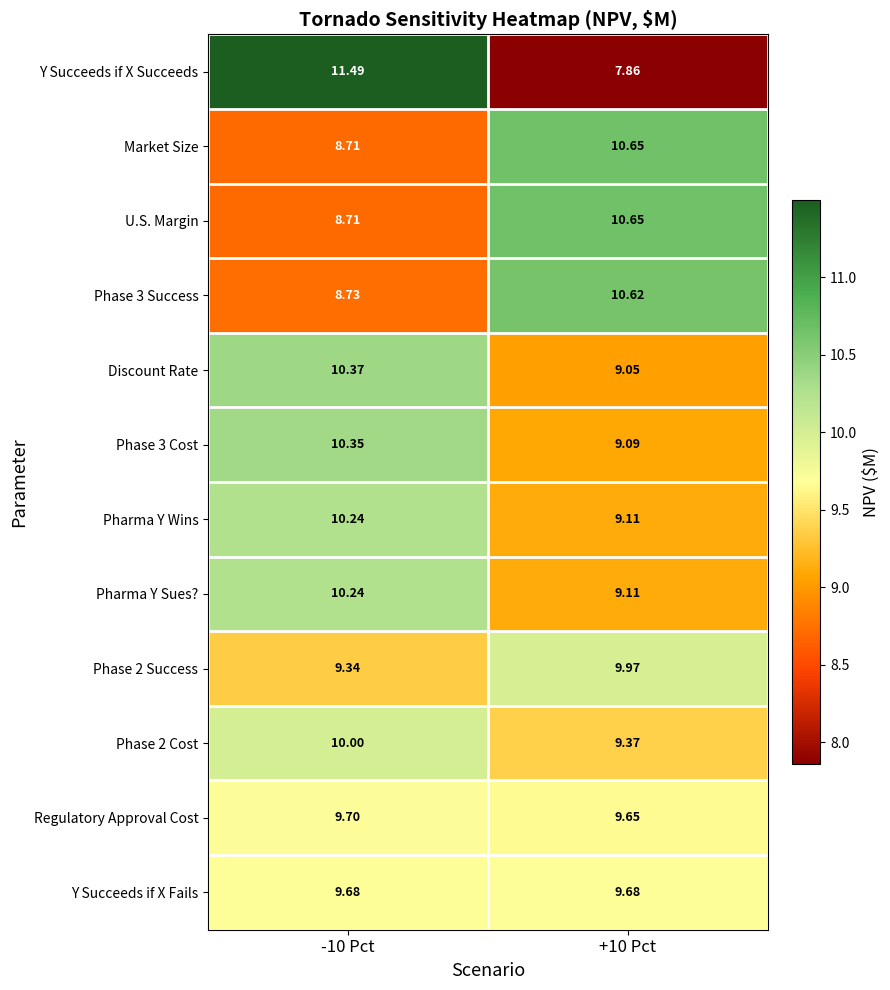

Which series has the largest range (max minus min)?

Y Succeeds if X Succeeds